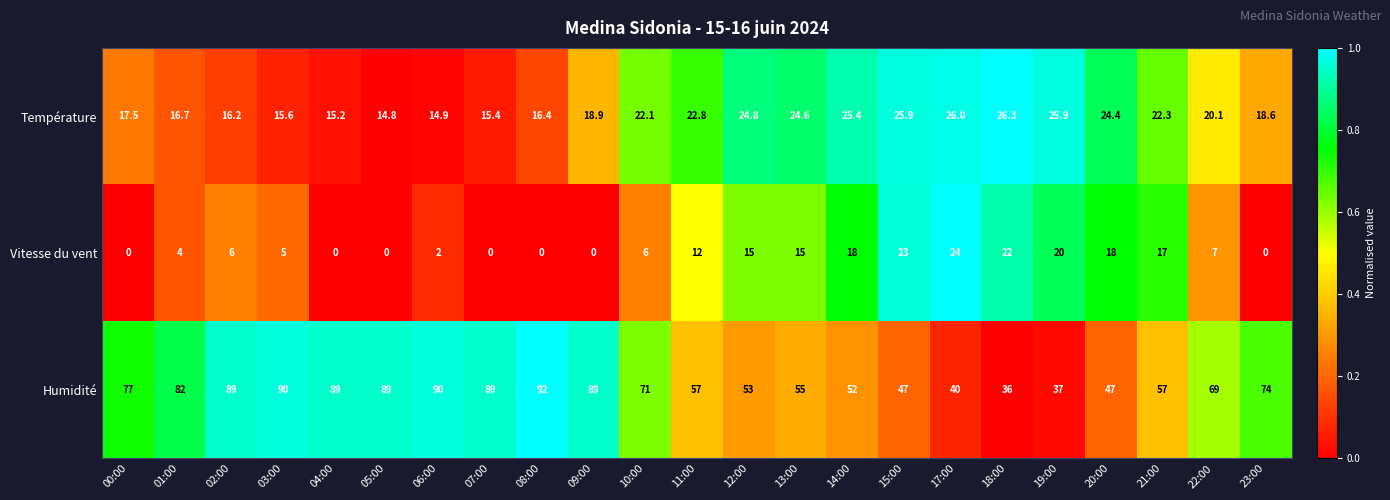

What is the greatest value displayed?

92.0